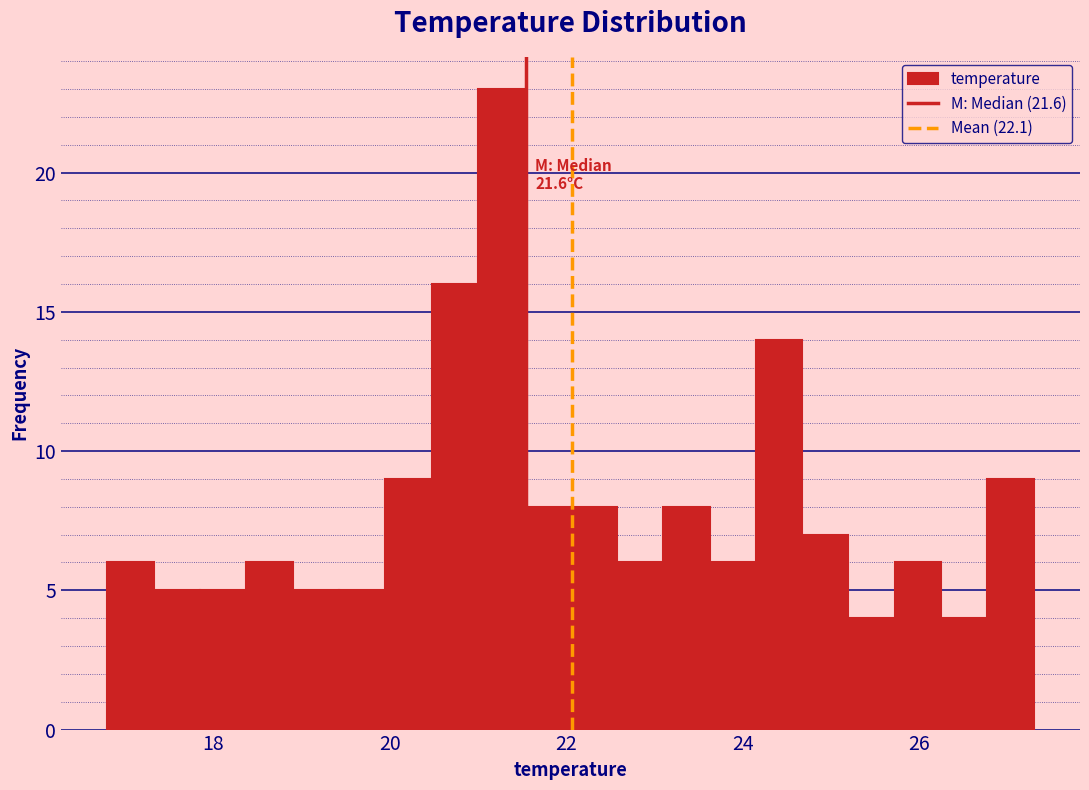

Around what value on the x-axis is the tallest bar? Give the approximate position of its centre, as read against the axis.

21.2